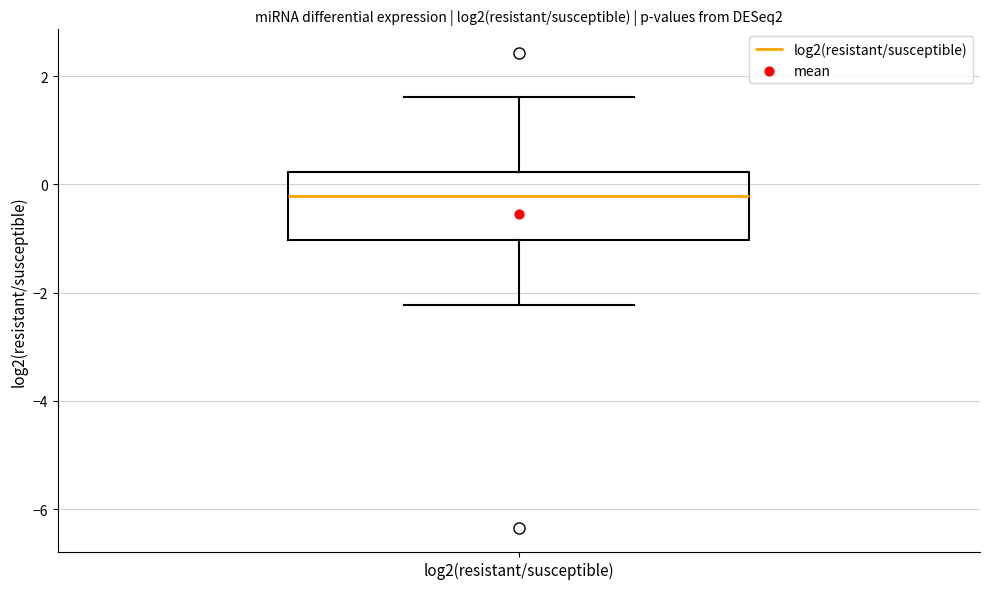

Transcribe this box plot: give where the median line is, the range the box spans, and where the two whiskers end, as read against the y-axis. The values are not printed on the chart, so give them approximately, as read against the axis.

median -0.2, box -1.0 to 0.2, whiskers -2.2 to 1.6